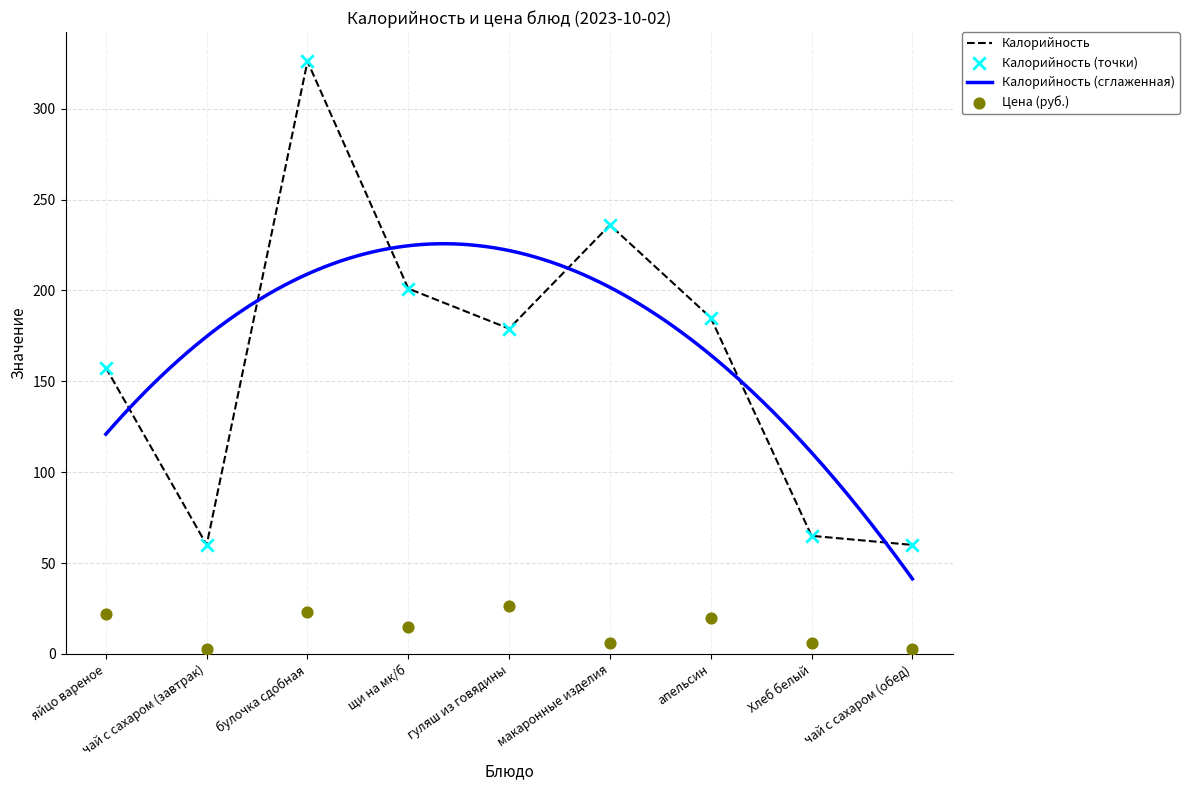

True or false: Калорийность has a value of 157.5 at яйцо вареное.

True